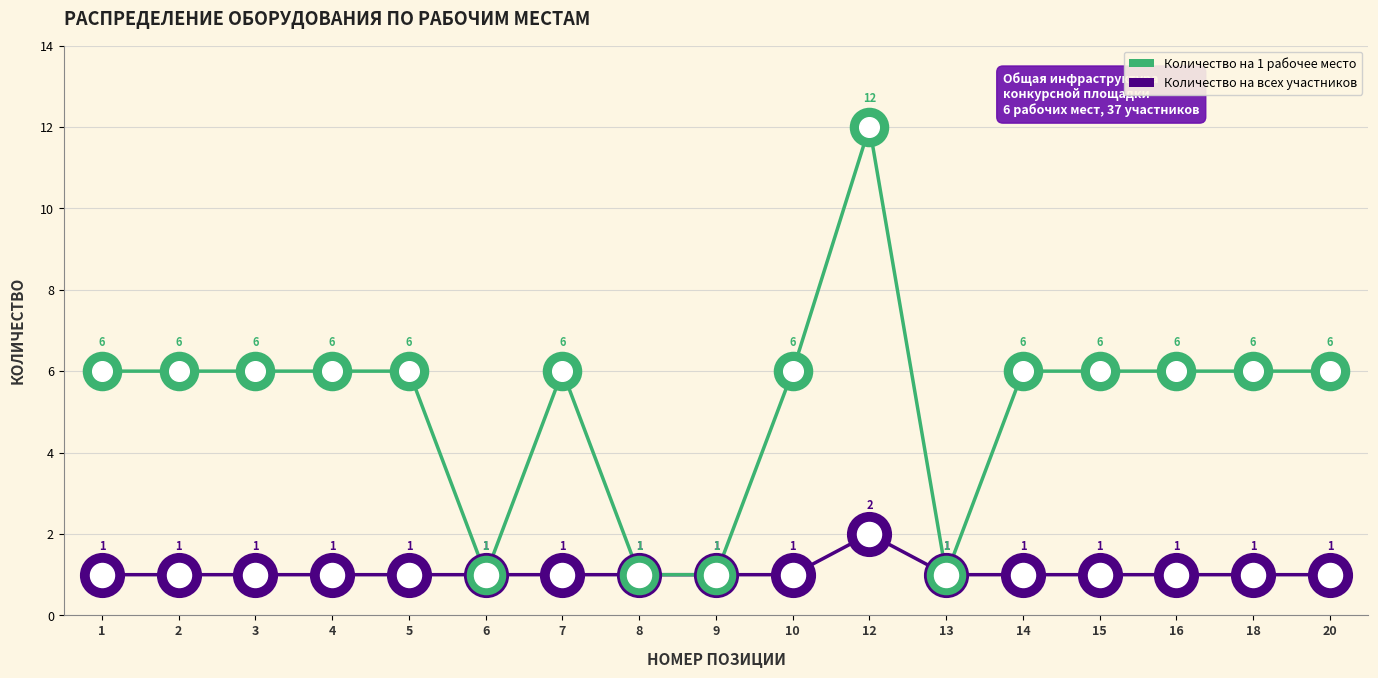

Is the value of Количество на 1 рабочее место at 13 greater than the value of Количество на всех участников at 2?

No